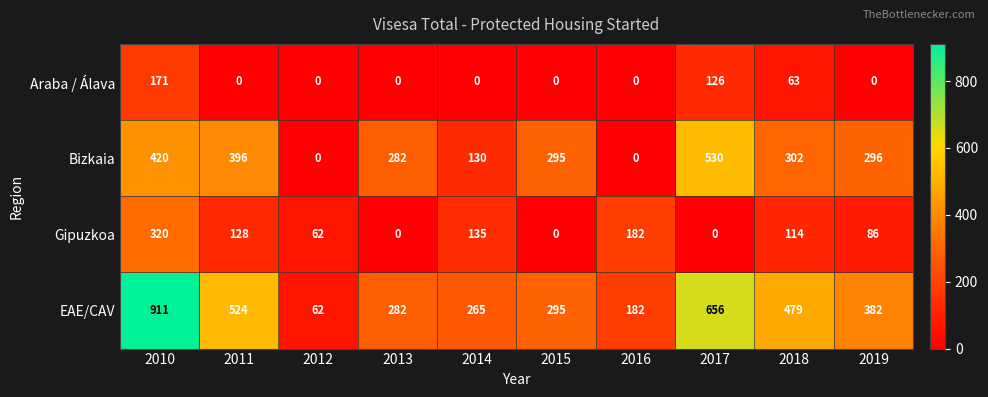

Rank the series at 2011 from highest to lowest value.

EAE/CAV, Bizkaia, Gipuzkoa, Araba / Álava